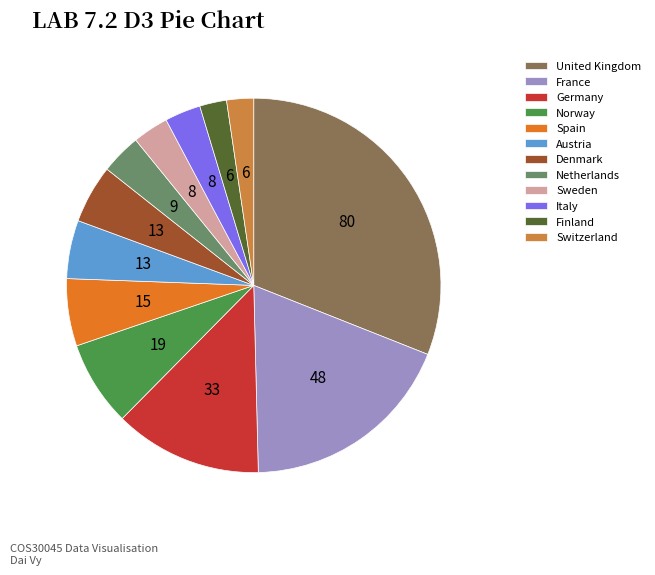

Count the number of slices in the pie.

12